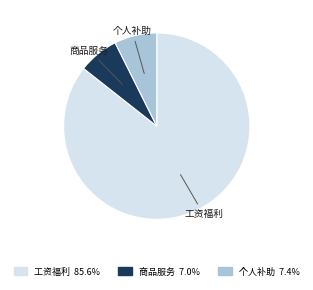

Does any single category account for the majority?

Yes